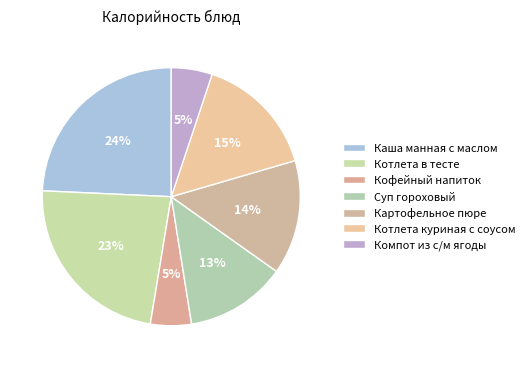

How many segments does this pie chart have?

7